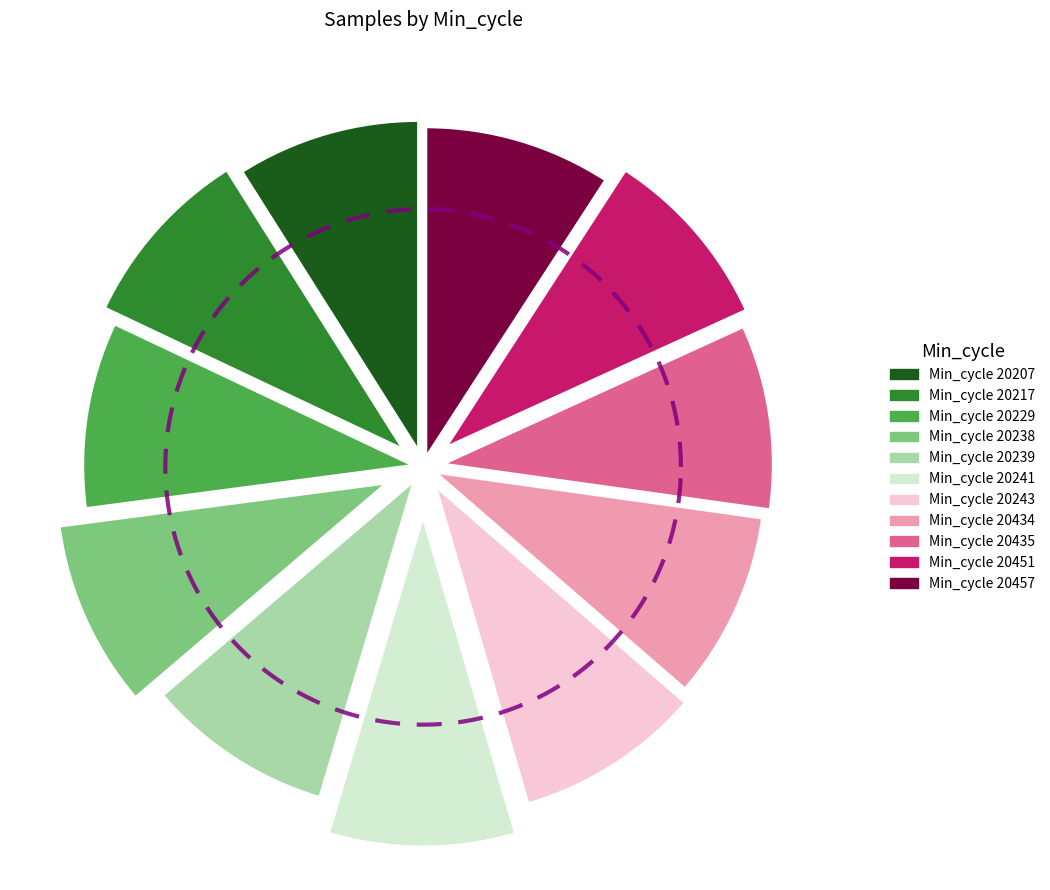

True or false: 20239 accounts for 9% of the total.

True